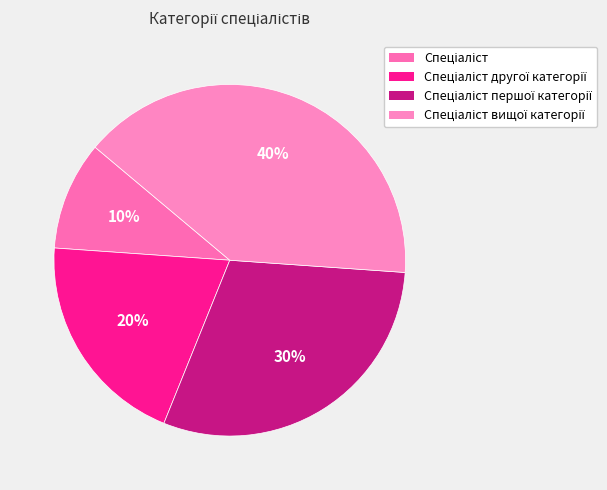

Which slice is the largest?

Спеціаліст вищої категорії